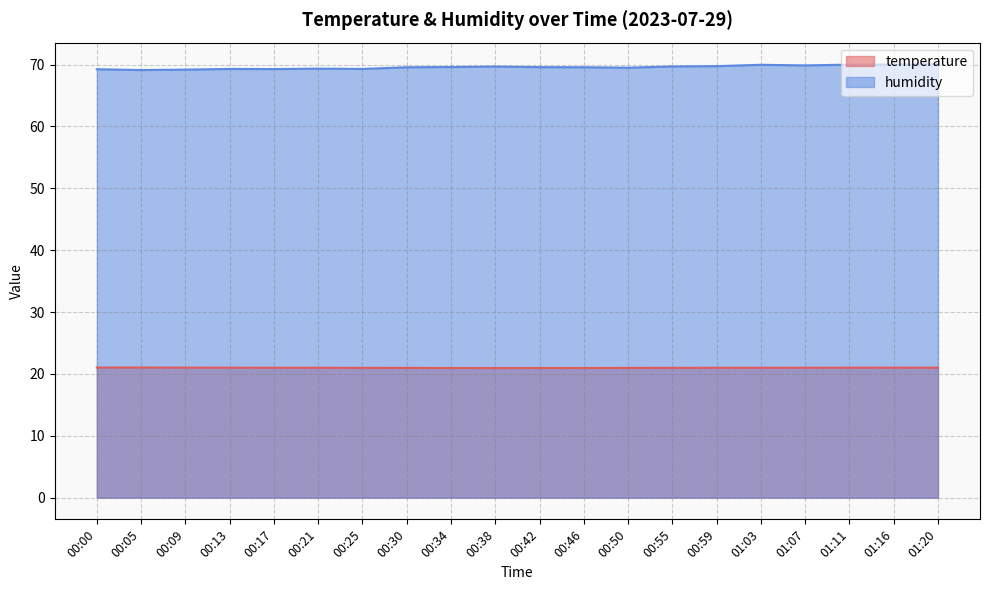

Count the temperature values in the range 20 to 21.

13